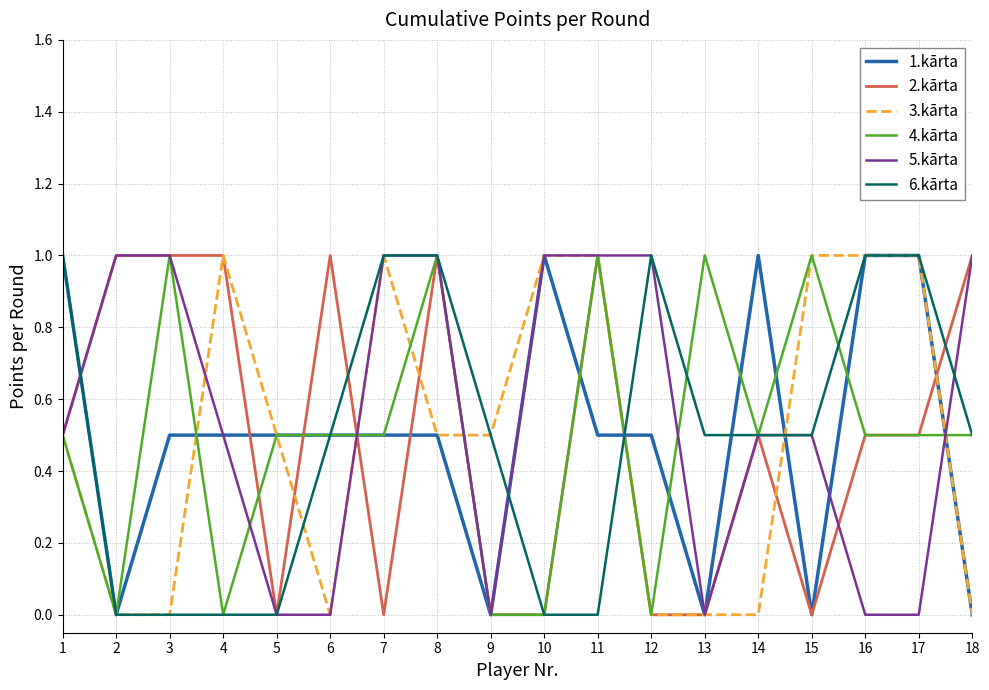

What is the difference between the 1.kārta values at 3 and 2?

0.5